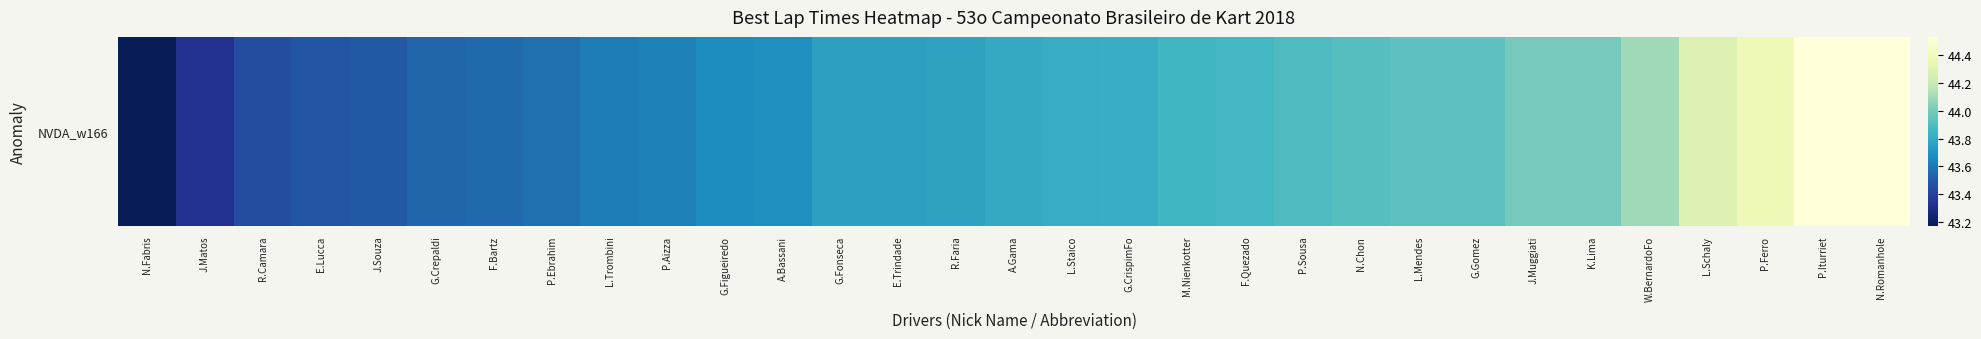

The value at E.Lucca is 75.3. True or false?

False